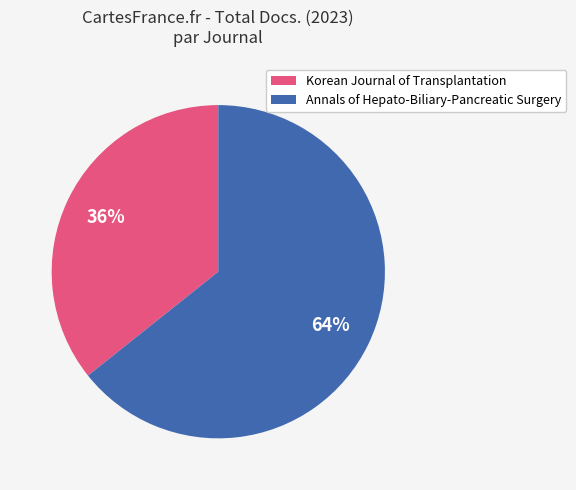

What is the smallest slice in the pie chart?

Korean Journal of Transplantation